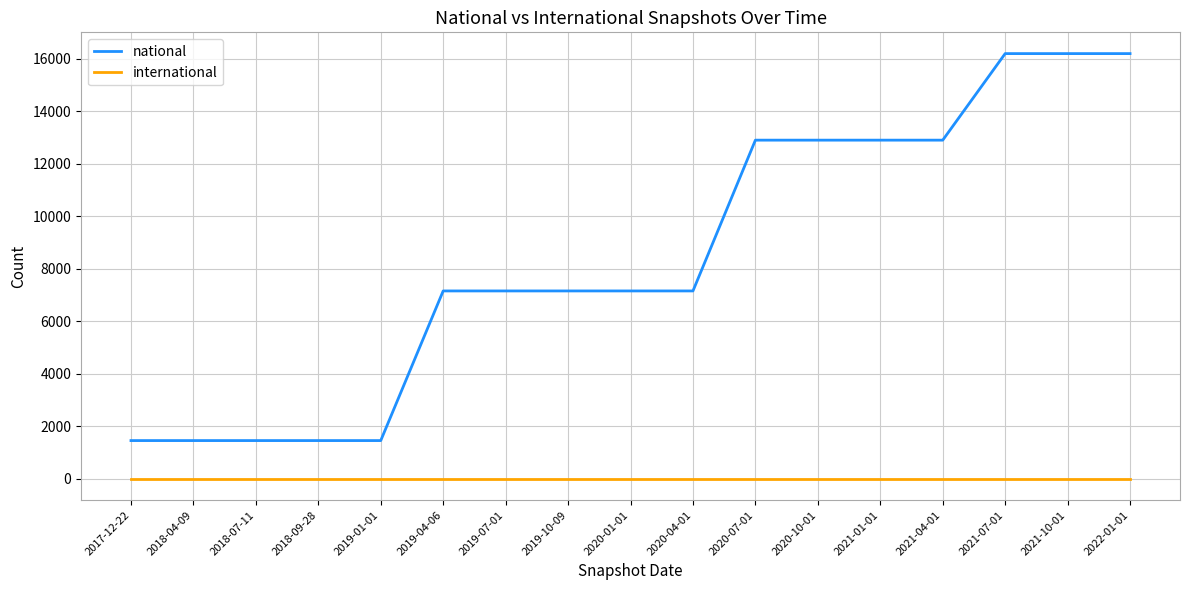

True or false: national and international cross at least once.

False